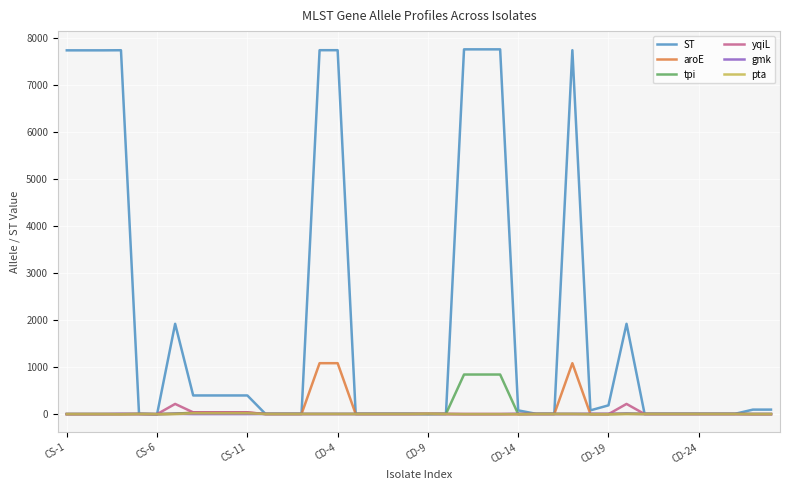

Does the chart display data point markers on the line(s)?

No